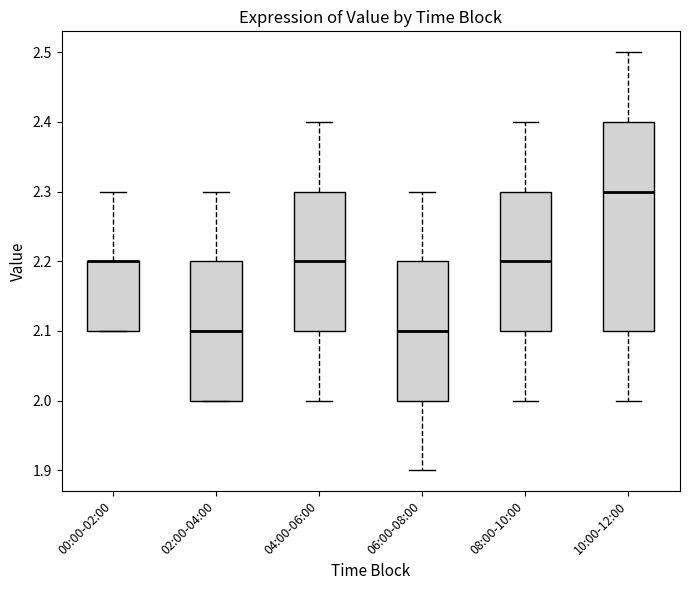

Which box is the tallest, from its lower edge to its upper edge?

10:00-12:00